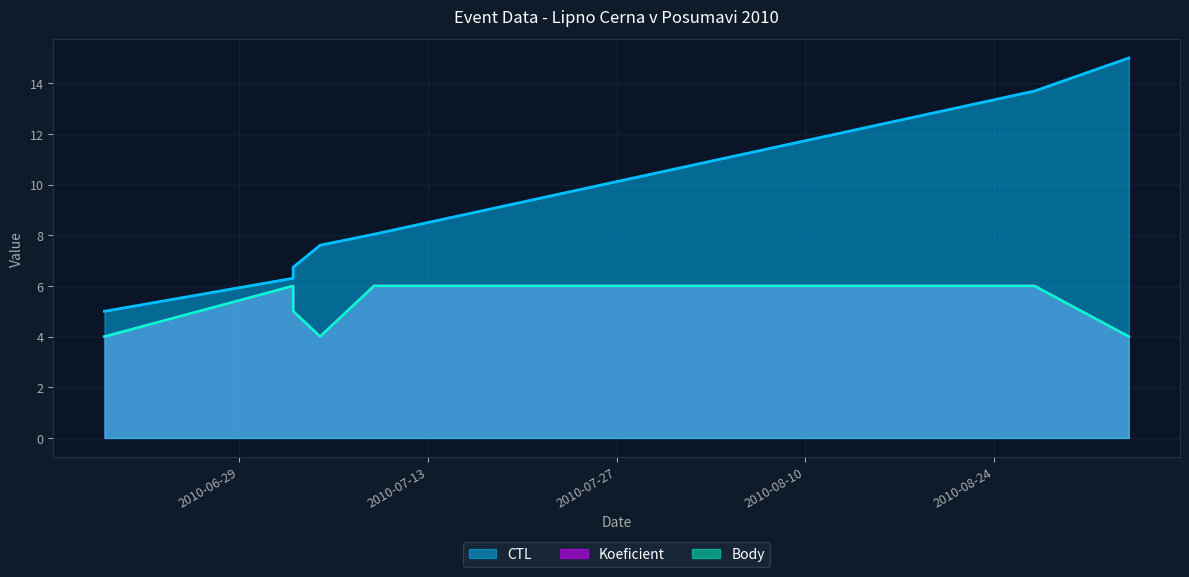

Which series has the largest range (max minus min)?

CTL